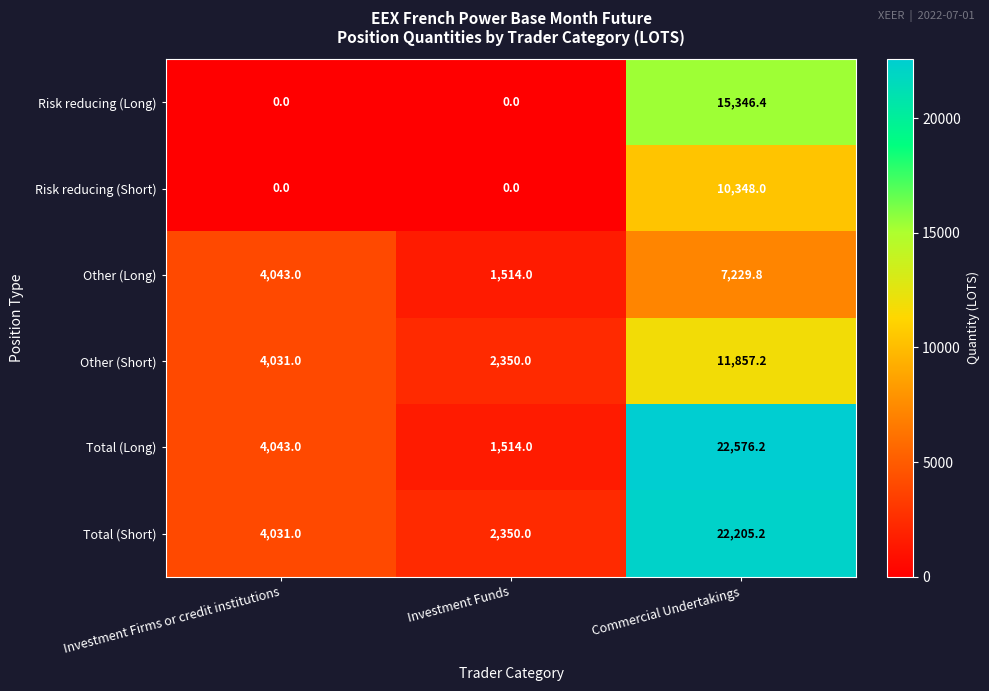

The Other (Long) series shows 4824.9 at Commercial Undertakings. True or false?

False